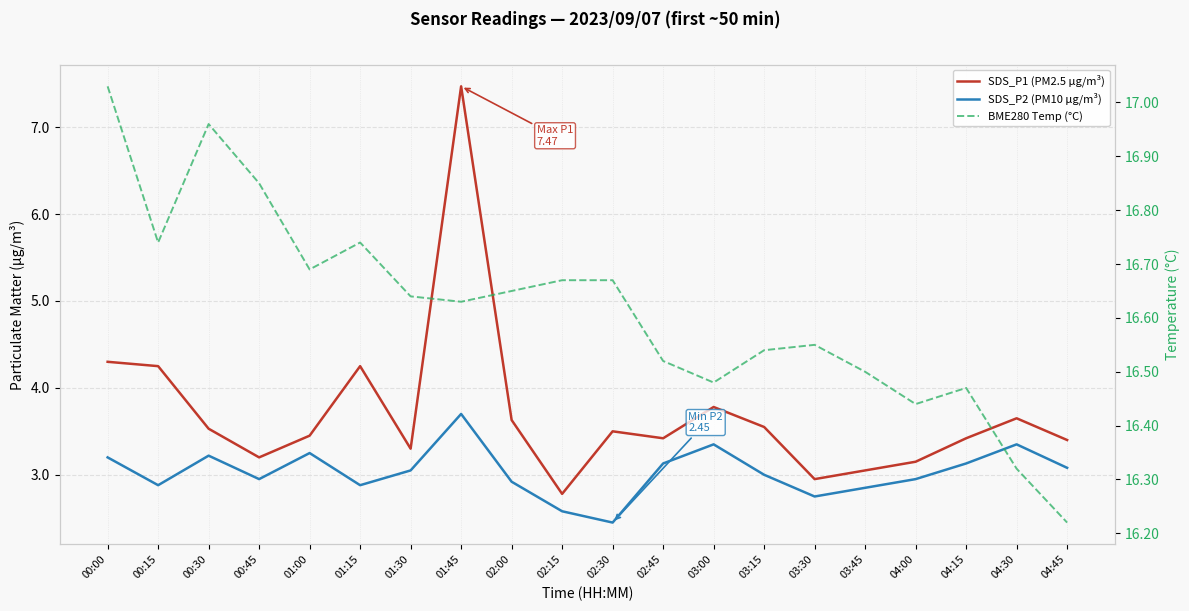

At which category does the chart reach its peak across all series?

00:00